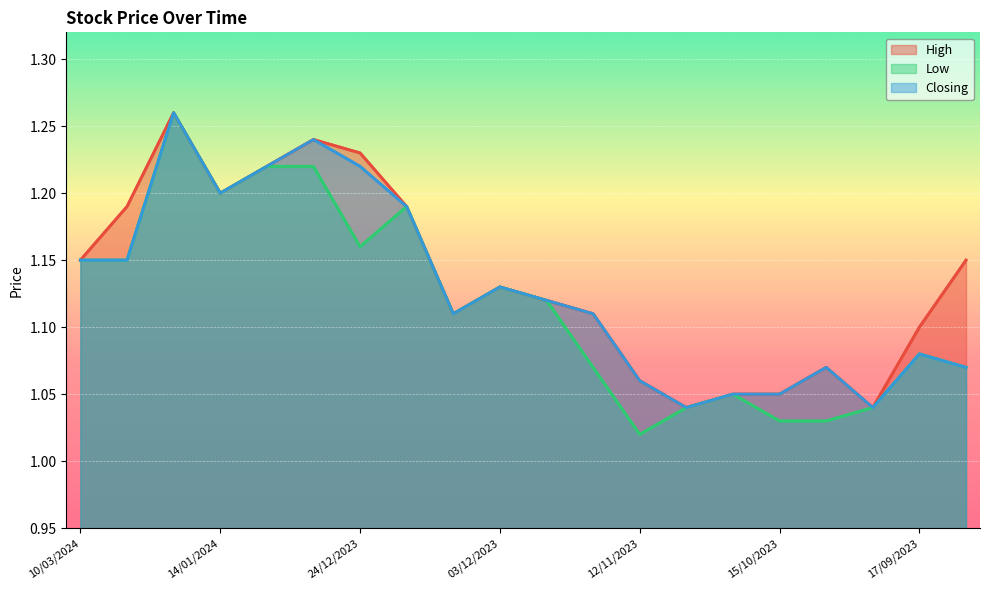

Between 24/12/2023 and 15, which series saw the biggest shift?

Low